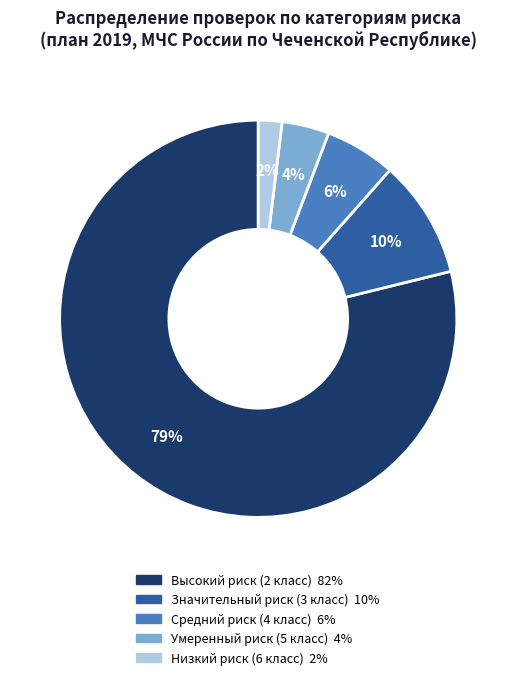

Which category accounts for the majority?

Высокий риск (2 класс)